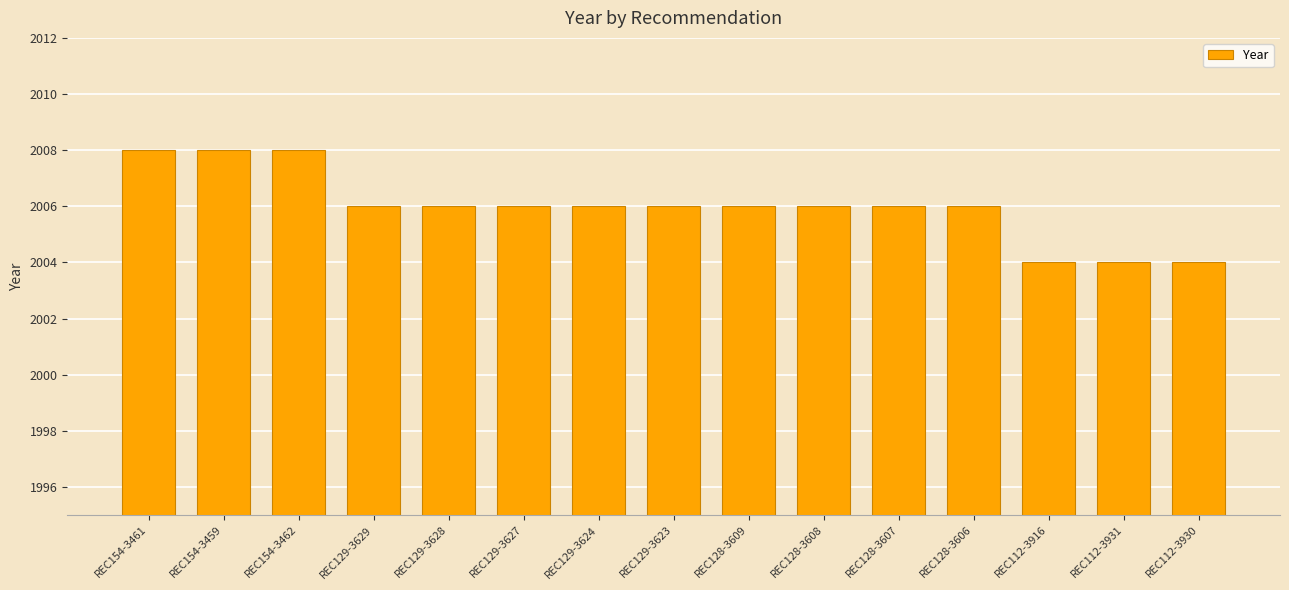

Are the bars horizontal?

No